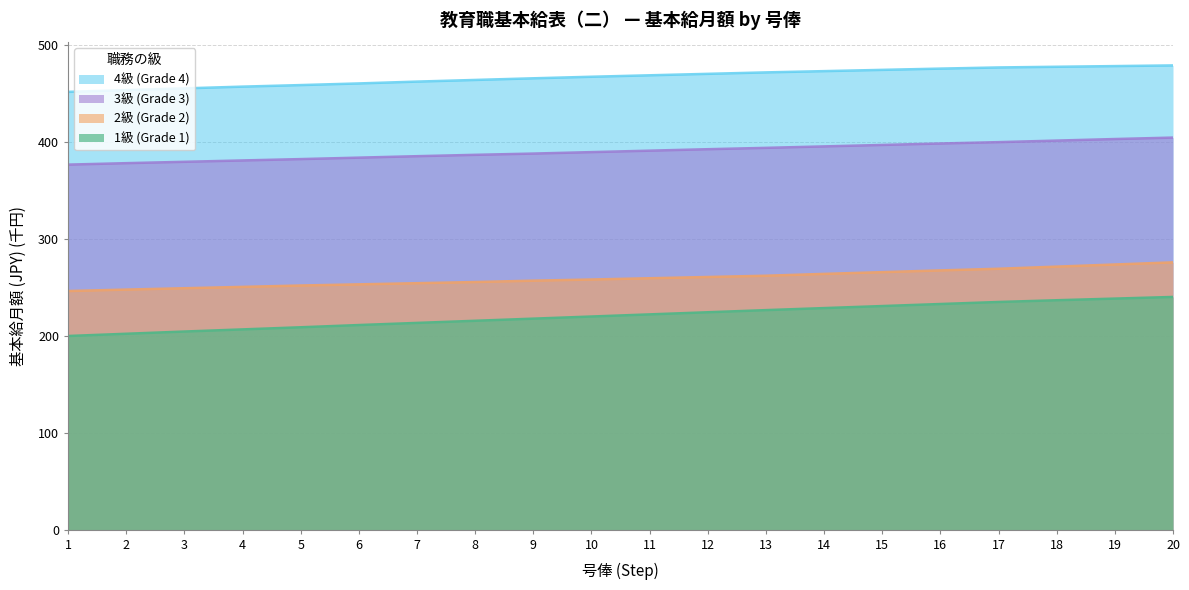

The value of 3級 (Grade 3) at 6 is 384.0. True or false?

True